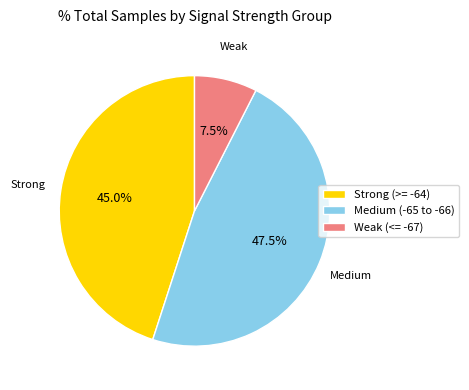

How many segments does this pie chart have?

3